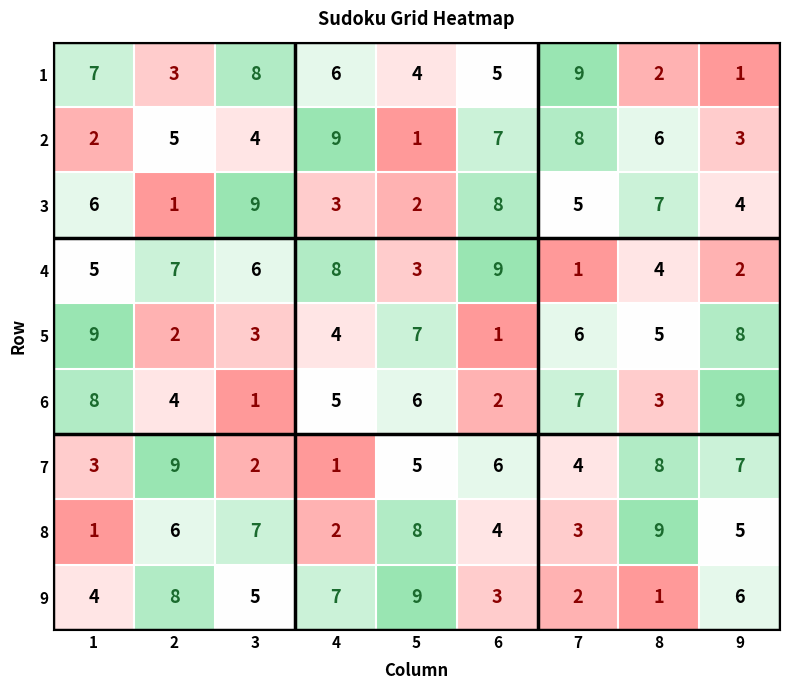

What is the sum of all 5 values?

45